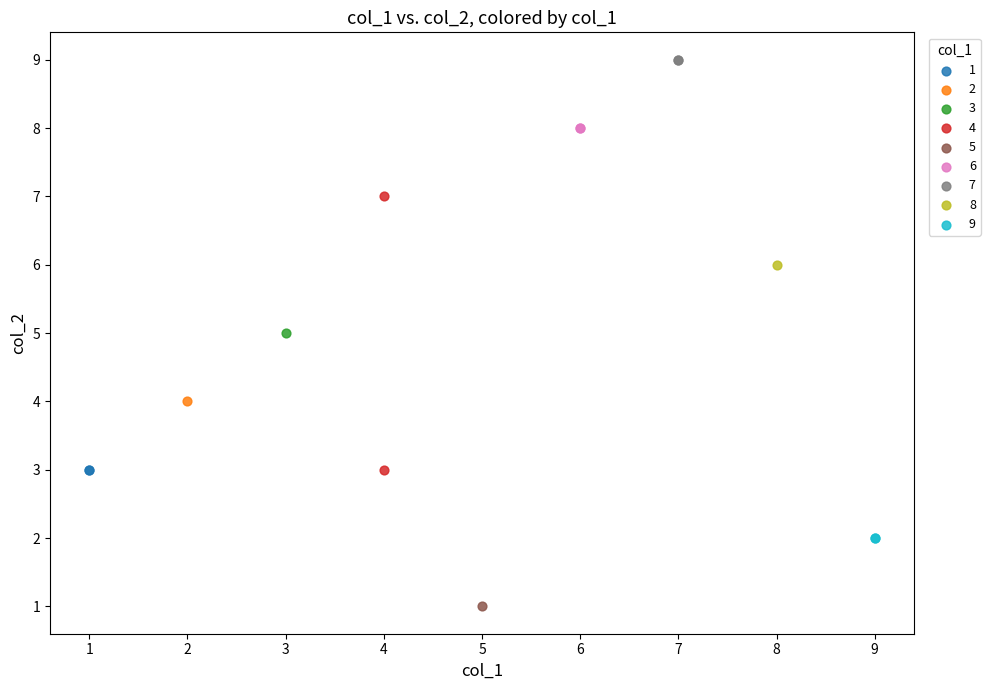

What are all the series names shown in the legend?

1, 2, 3, 4, 5, 6, 7, 8, 9